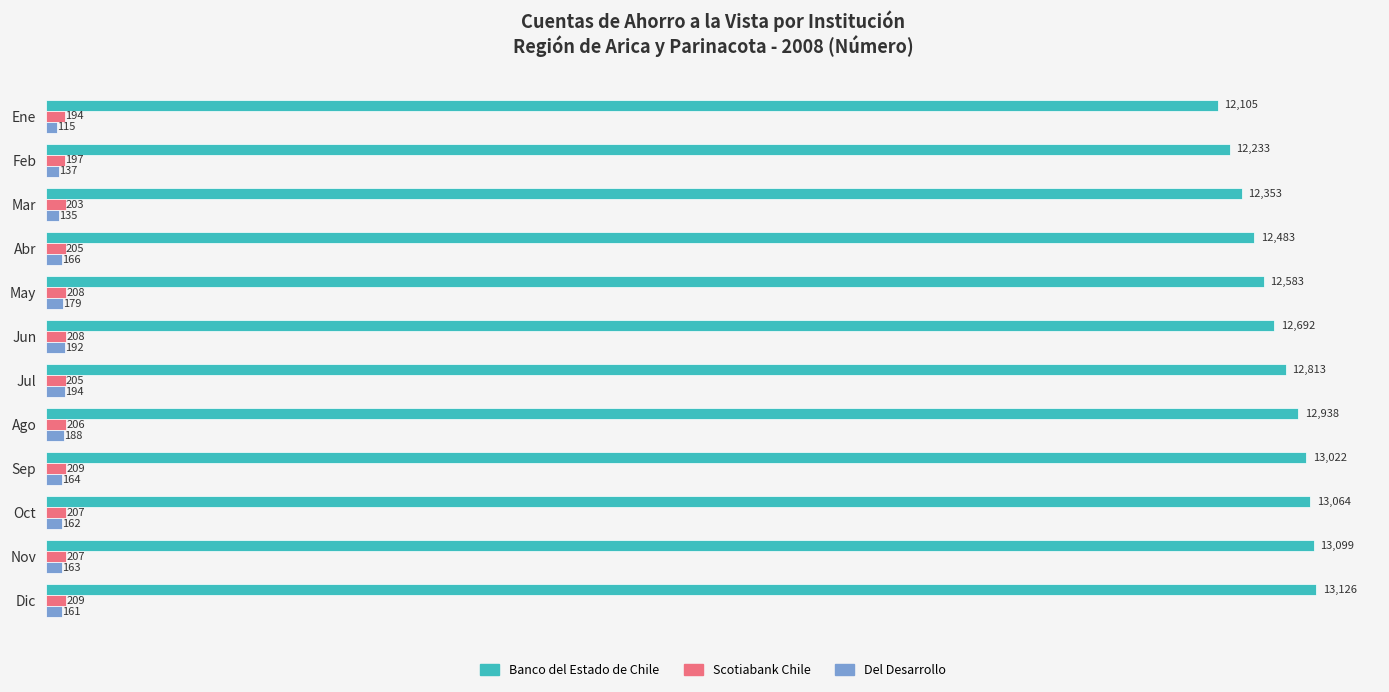

How many data points does each series have?

12